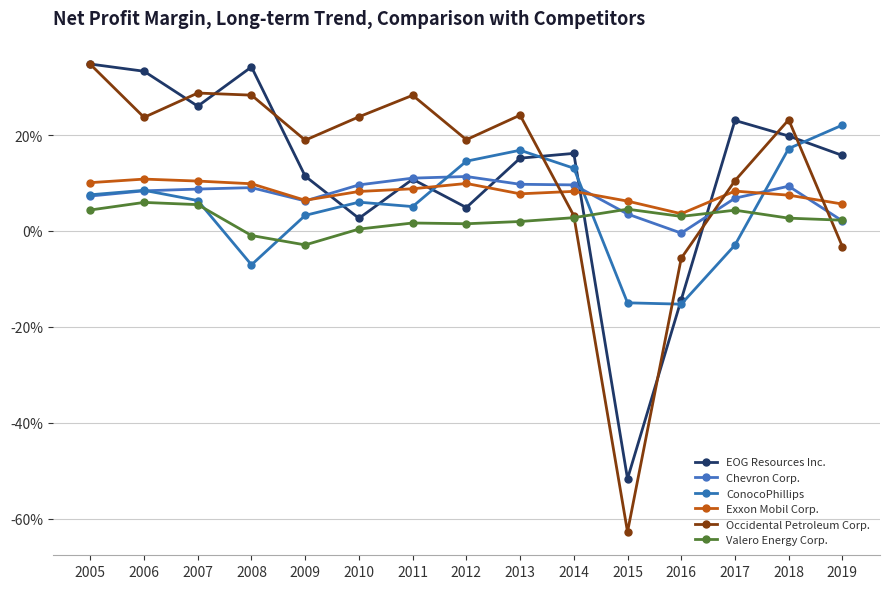

What is the difference between the ConocoPhillips values at 2019 and 2017?

0.3